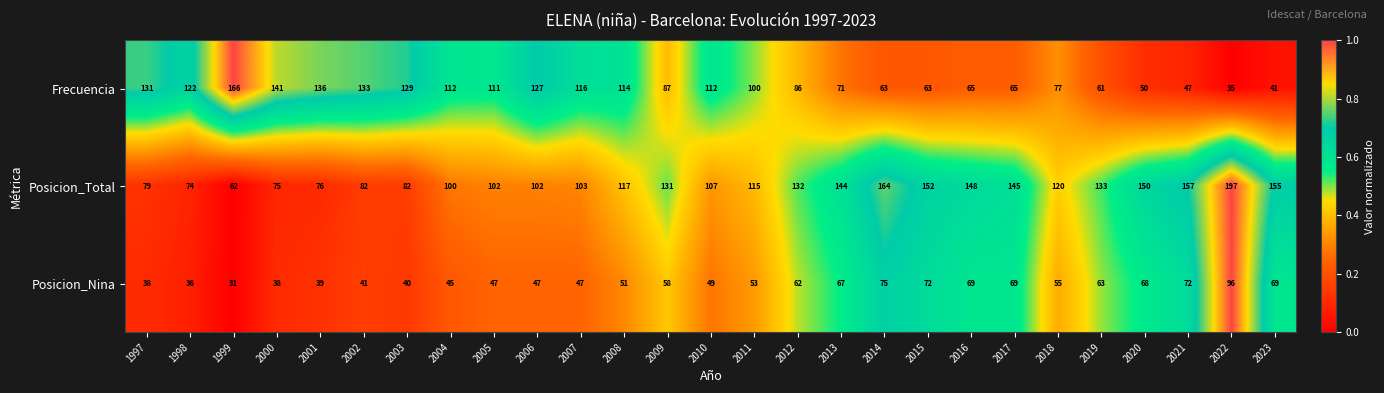

Which series changed the most between 2004 and 2023?

Frecuencia